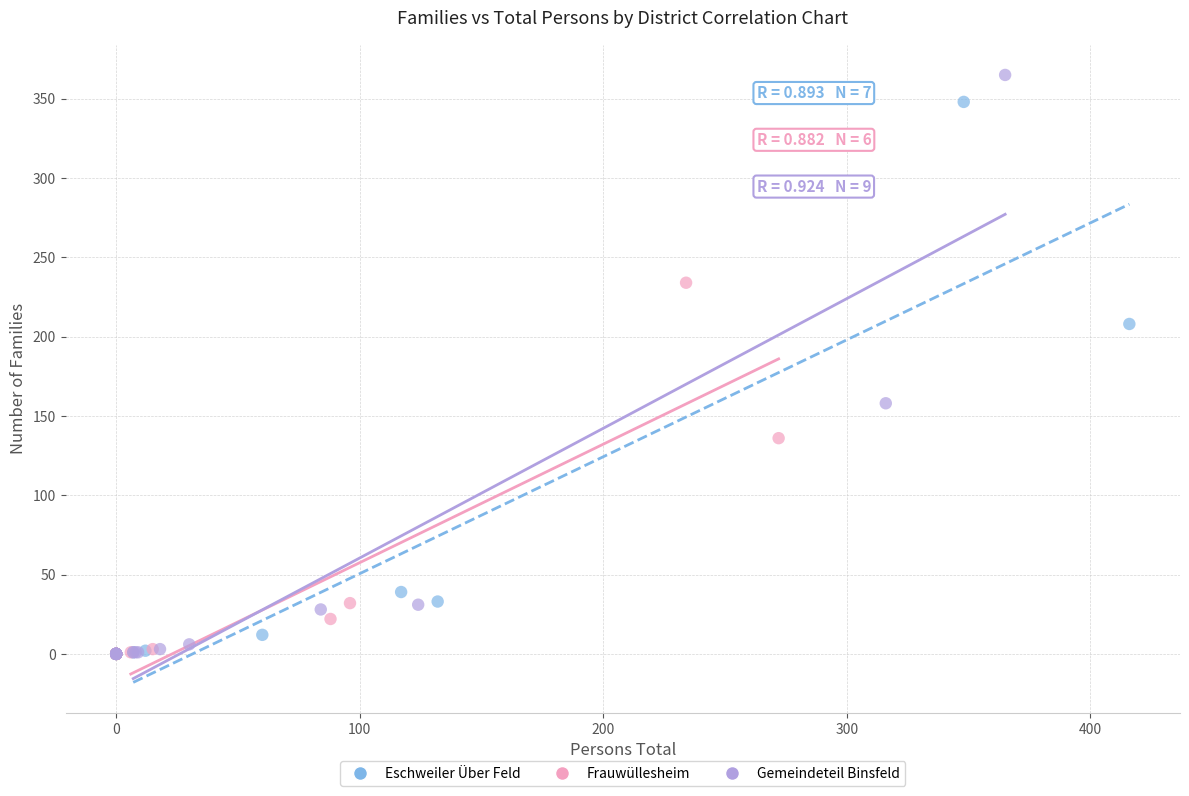

Which series contains the highest Y value?

Gemeindeteil Binsfeld